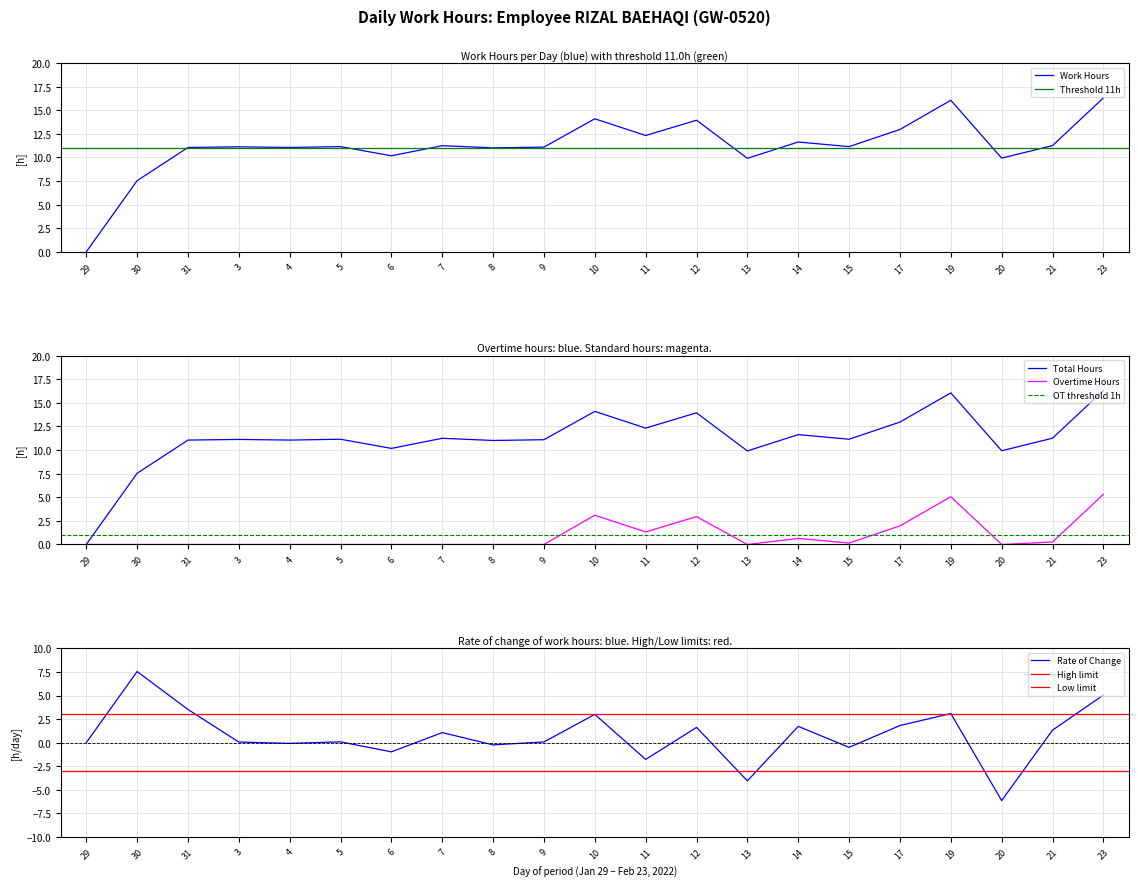

The Work Hours series shows 14.1 at 10. True or false?

True